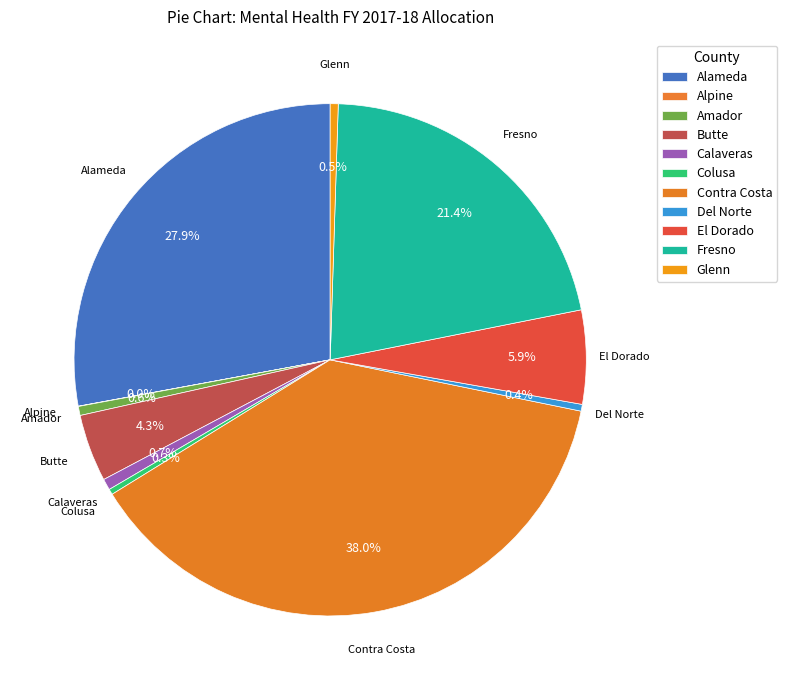

What is the change in value from Alameda to Glenn?

-262426563.2